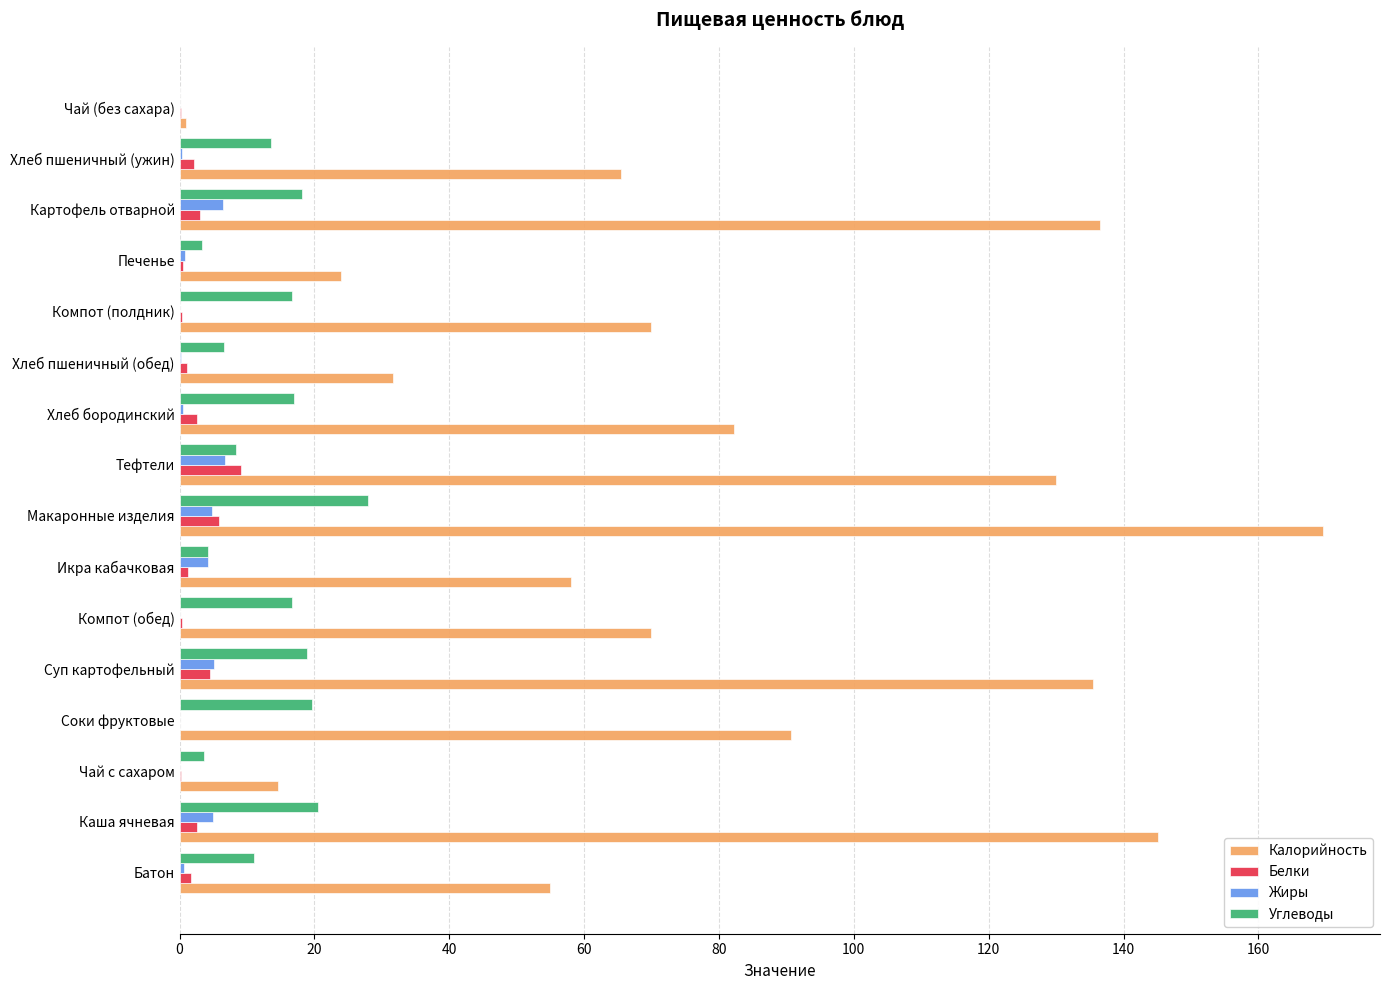

Is it true that Калорийность equals 24.0 at Печенье?

True